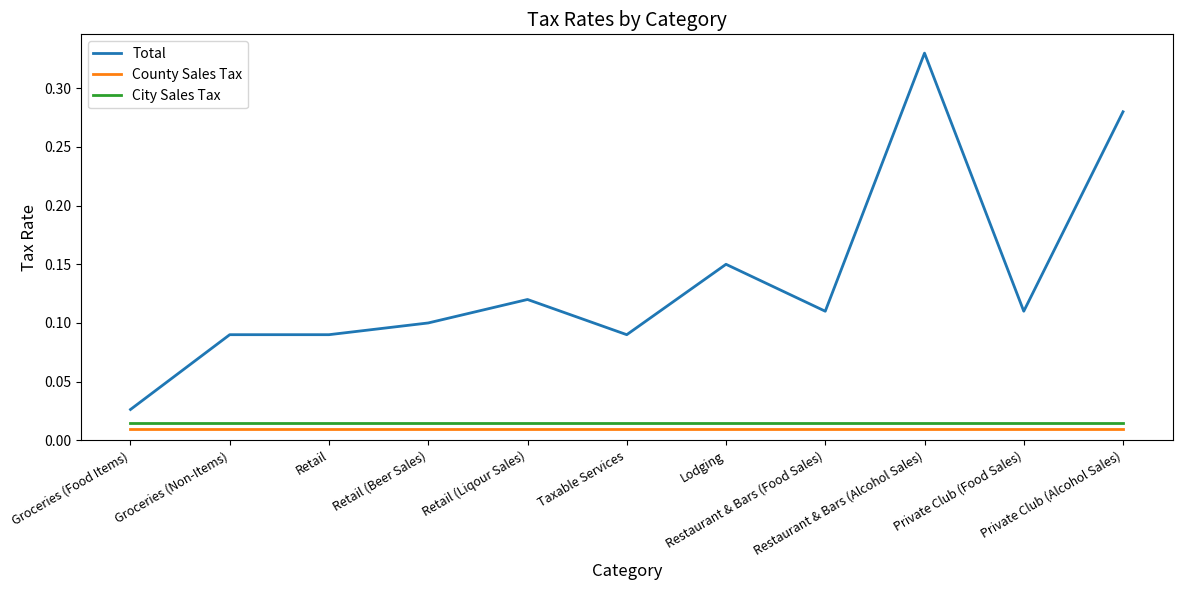

True or false: County Sales Tax and Total intersect in this chart.

False